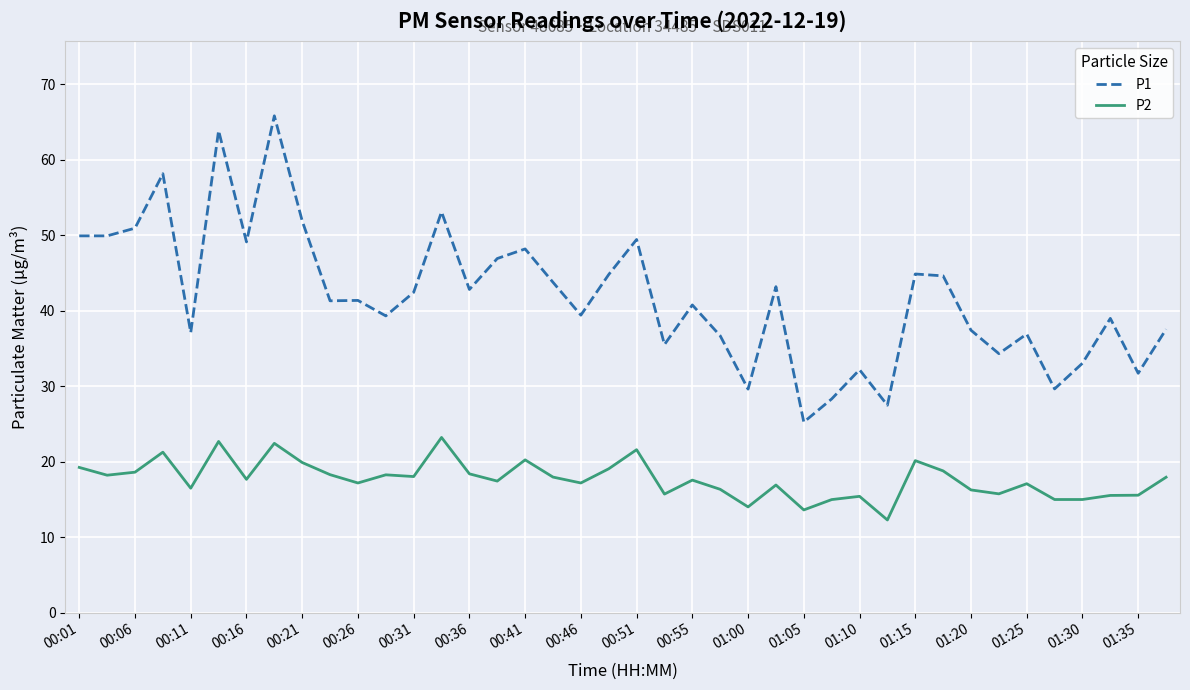

Which series has the largest total across all categories?

P1